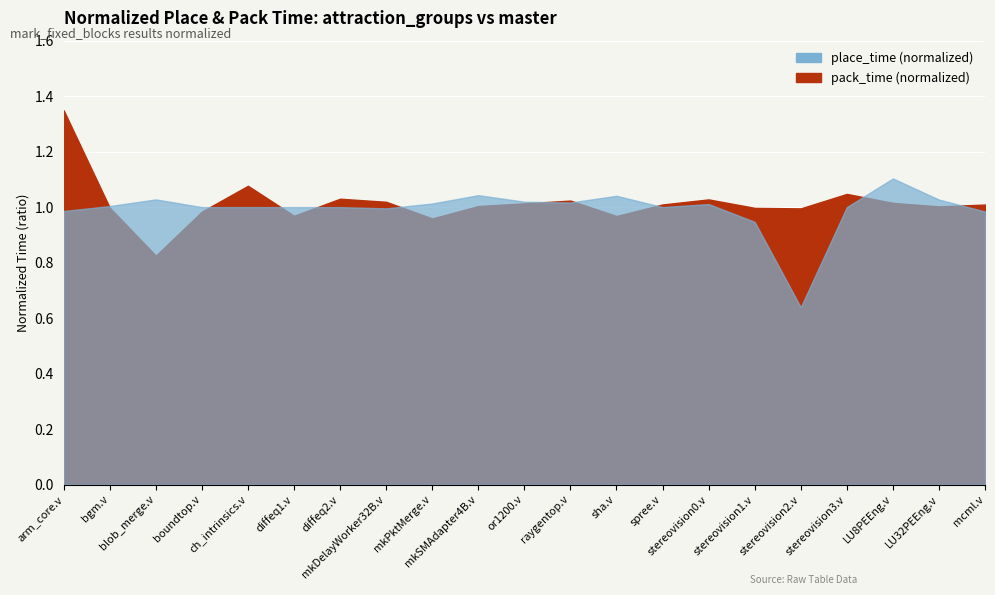

Reading left to right, extract all data points from this chart.

place_time (normalized): 1.0	1.0	1.0	1.0	1.0	1.0	1.0	1.0	1.0	1.0	1.0	1.0	1.0	1.0	1.0	0.9	0.6	1.0	1.1	1.0	1.0
pack_time (normalized): 1.3	1.0	0.8	1.0	1.1	1.0	1.0	1.0	1.0	1.0	1.0	1.0	1.0	1.0	1.0	1.0	1.0	1.0	1.0	1.0	1.0